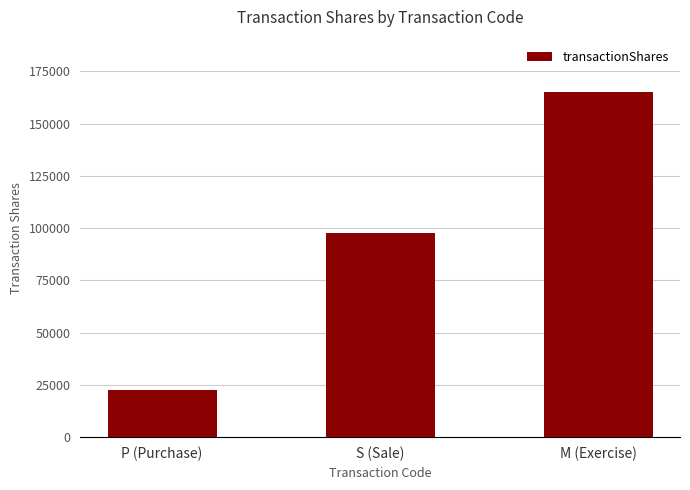

Where is the data nearest to the value 94009?

S (Sale)